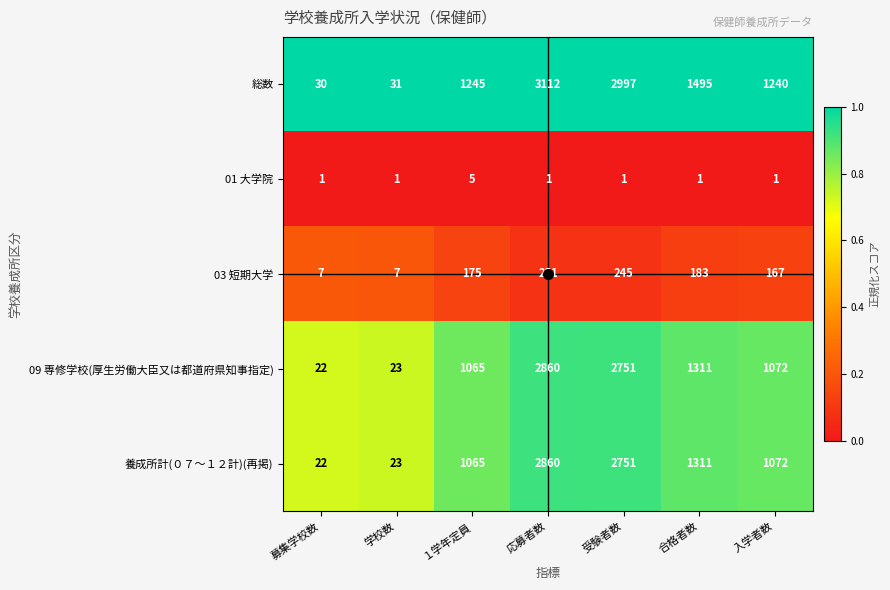

What value does the 09 専修学校(厚生労働大臣又は都道府県知事指定) series have at 応募者数, to the nearest 100?

2900